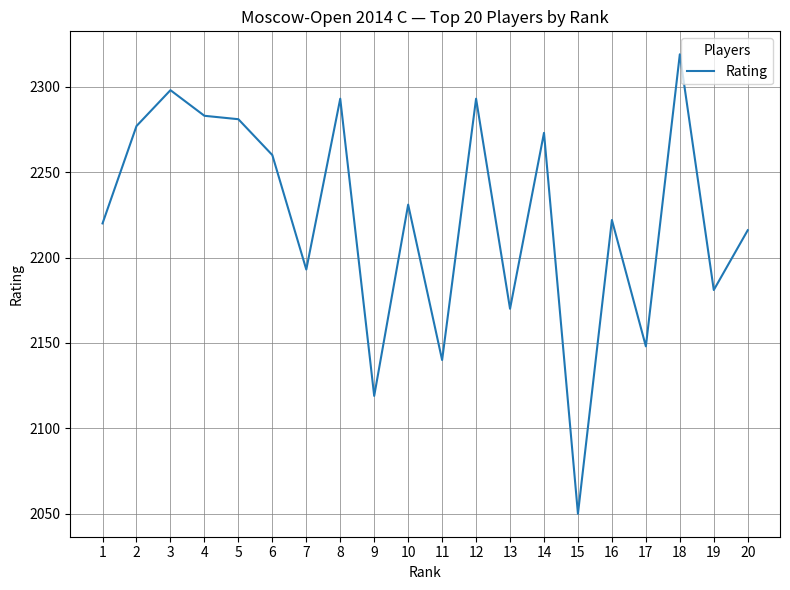

What is the difference between the values at 2 and 20?

61